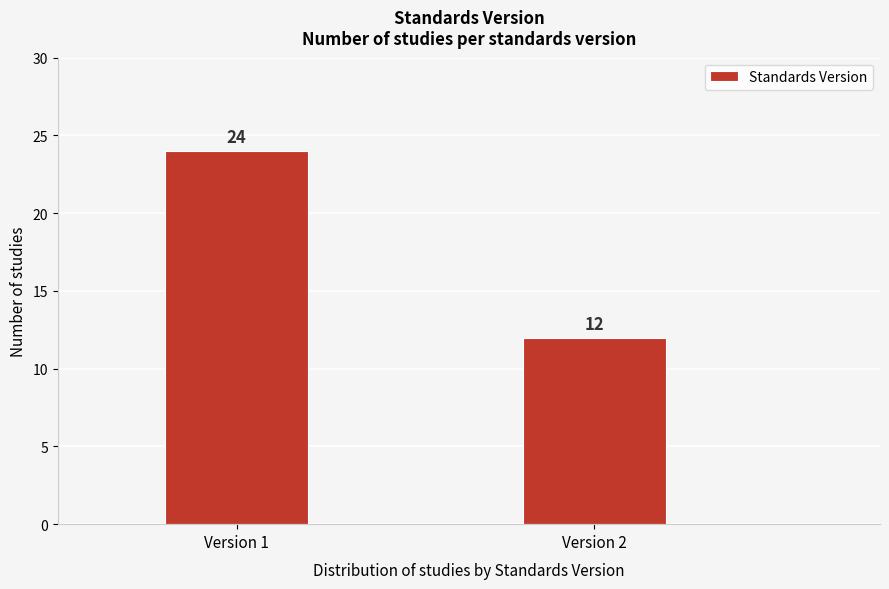

Reading left to right, extract all data points from this chart.

24	12